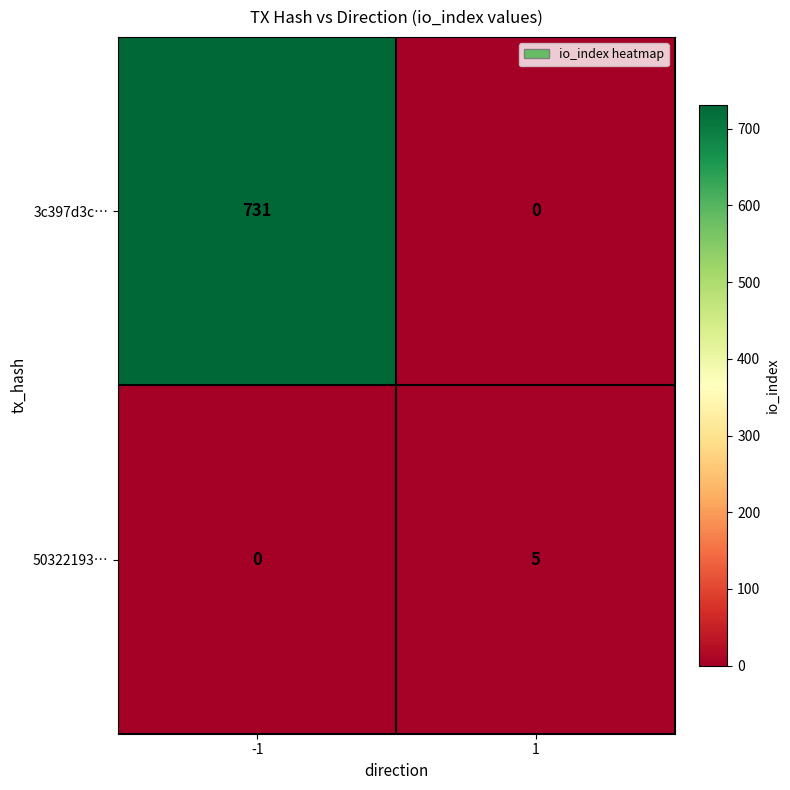

The 3c397d3c… series shows 316 at -1. True or false?

False